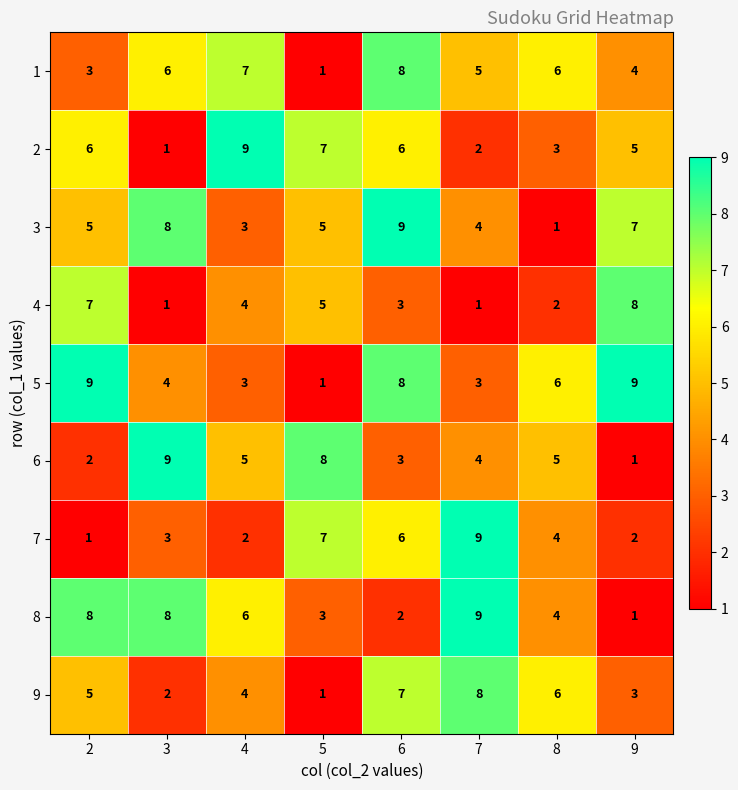

What is the sum of all 2 values?

39